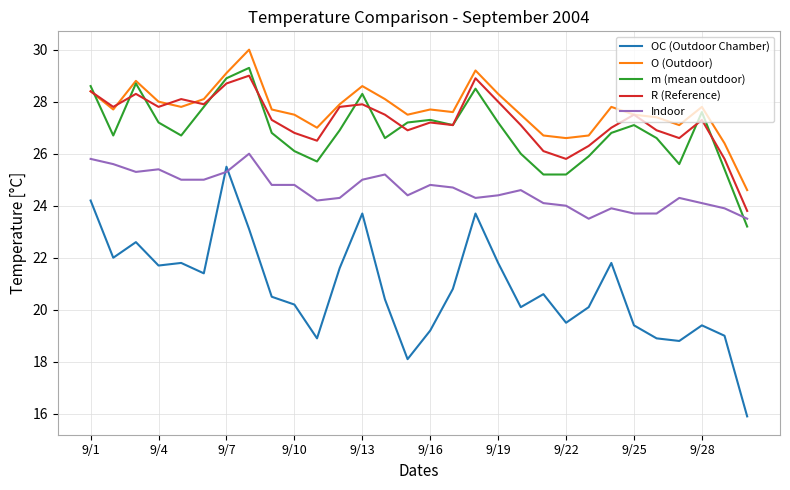

True or false: Indoor and O (Outdoor) cross at least once.

False